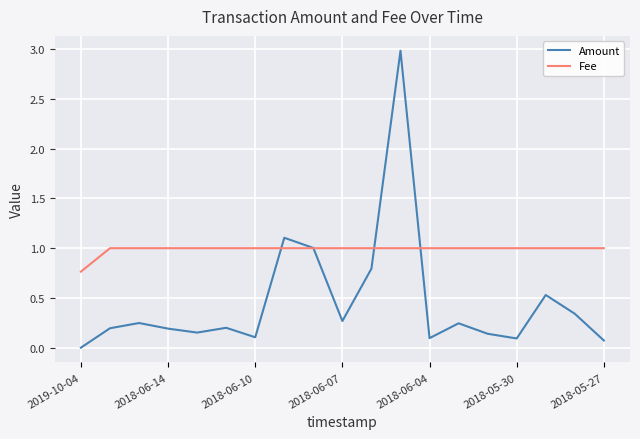

Which series has the largest total across all categories?

Fee